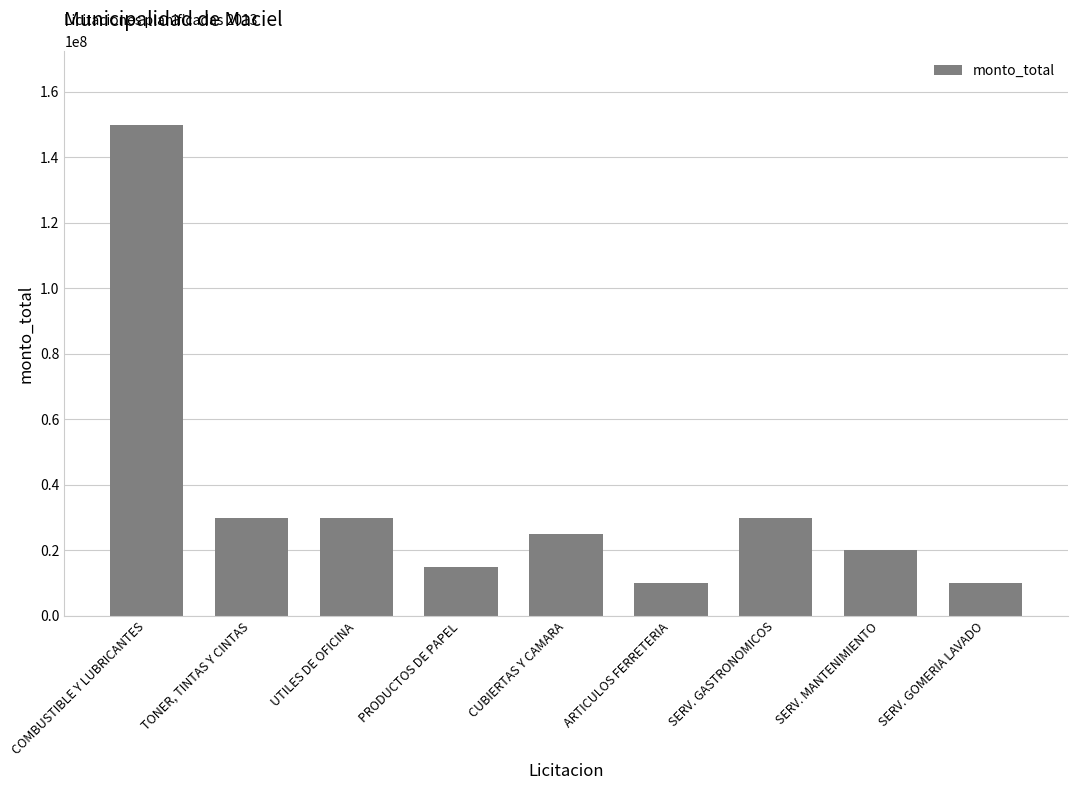

Which label corresponds to the largest value in the chart?

COMBUSTIBLE Y LUBRICANTES